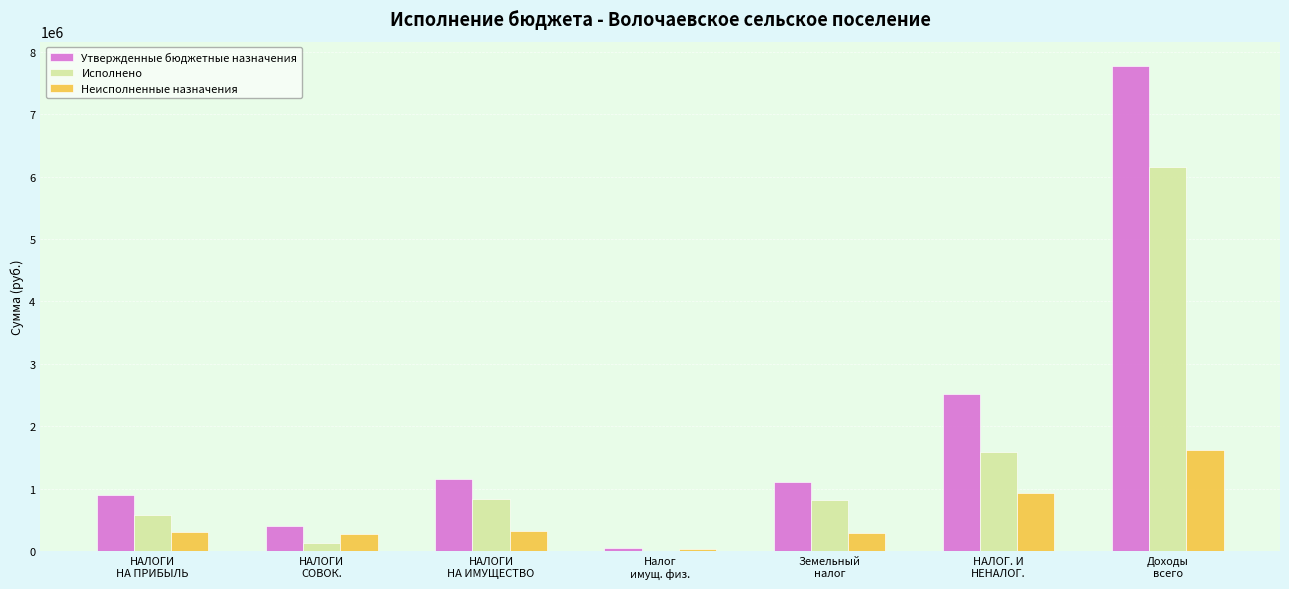

What is the maximum value for Неисполненные назначения?

1621579.6